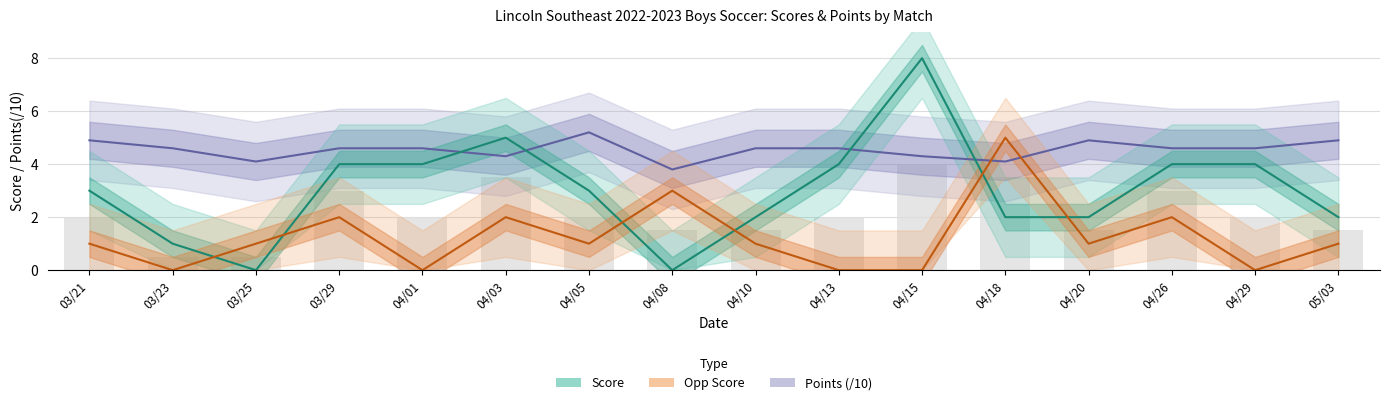

Reading left to right, what are all the values shown in this chart?

Points (/10): 4.9	4.6	4.1	4.6	4.6	4.3	5.2	3.8	4.6	4.6	4.3	4.1	4.9	4.6	4.6	4.9
Score: 3.0	1.0	0.0	4.0	4.0	5.0	3.0	0.0	2.0	4.0	8.0	2.0	2.0	4.0	4.0	2.0
Opp Score: 1.0	0.0	1.0	2.0	0.0	2.0	1.0	3.0	1.0	0.0	0.0	5.0	1.0	2.0	0.0	1.0